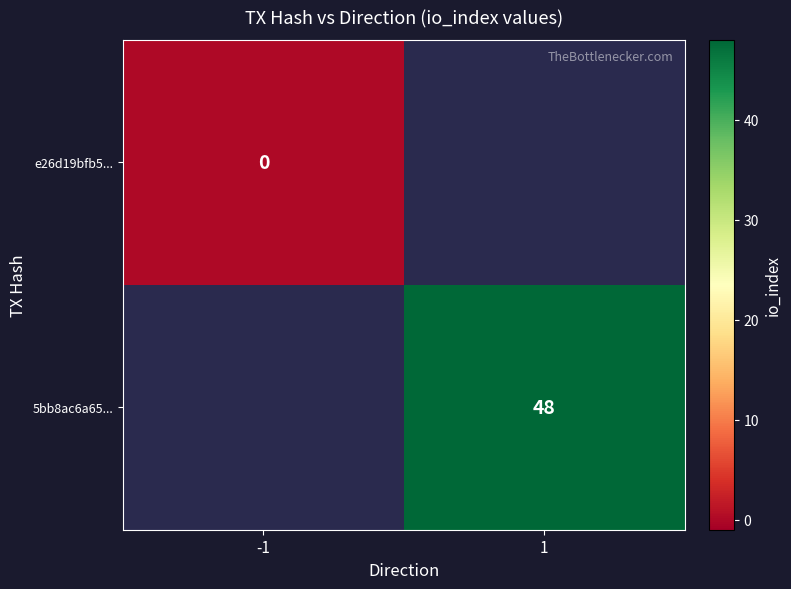

The 5bb8ac6a65... series shows 77 at 1. True or false?

False